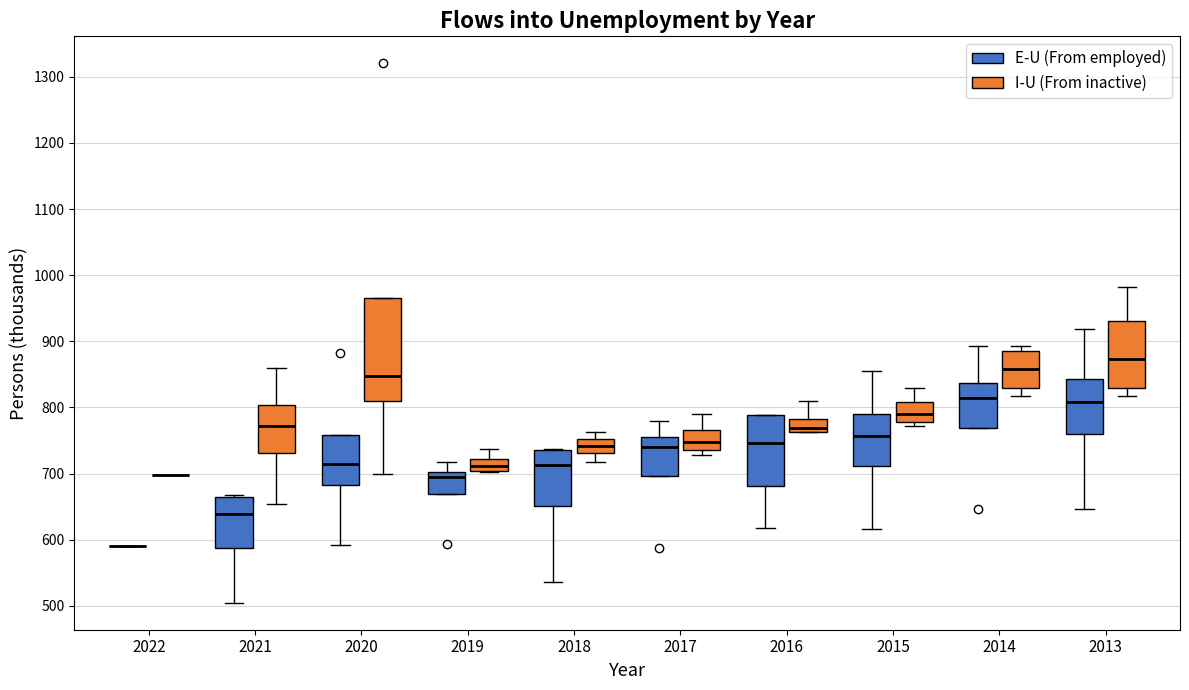

Comparing the boxes themselves (not the whiskers), which one is the tallest?

2020 (I-U (From inactive))